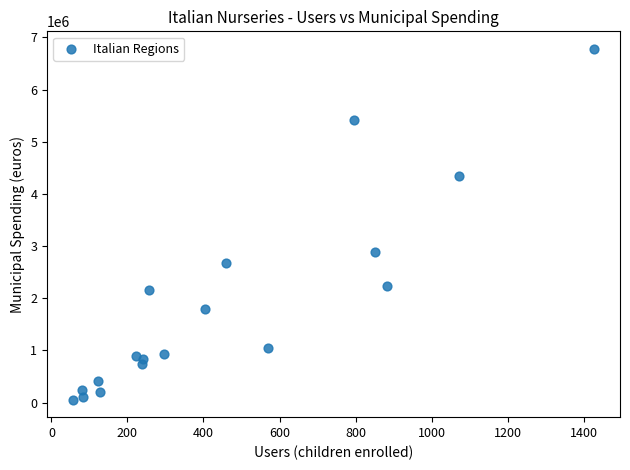

What Y value in the scatter plot is closest to 3418633?

2893572